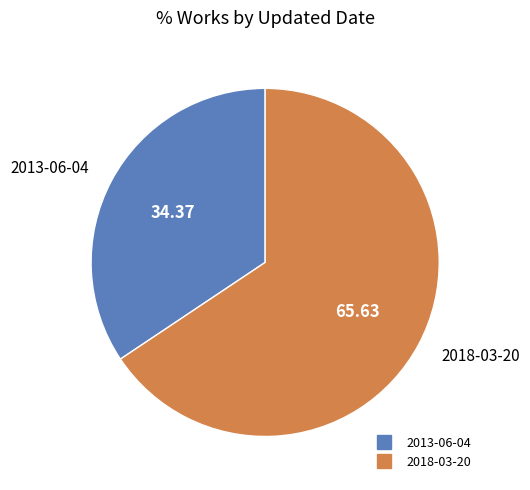

Which has a higher value, 2018-03-20 or 2013-06-04?

2018-03-20